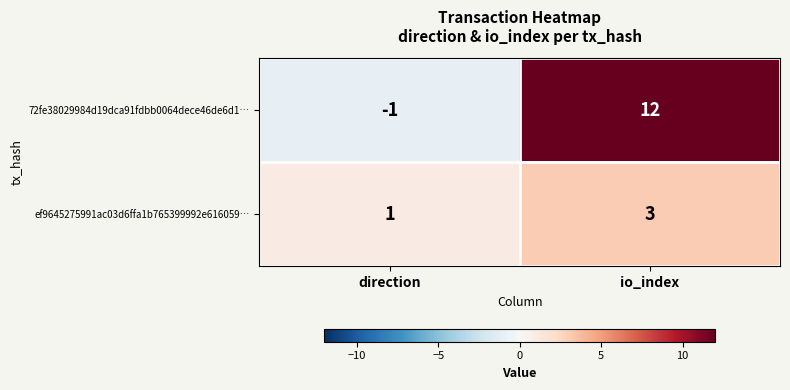

Which series has the widest spread of values?

72fe38029984d19dca91fdbb0064dece46de6d1…